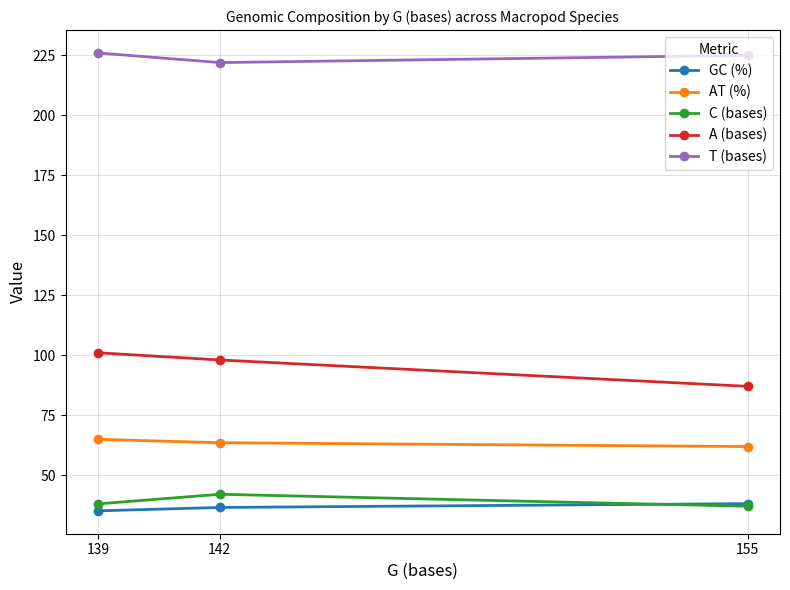

Which series has the widest spread of values?

A (bases)